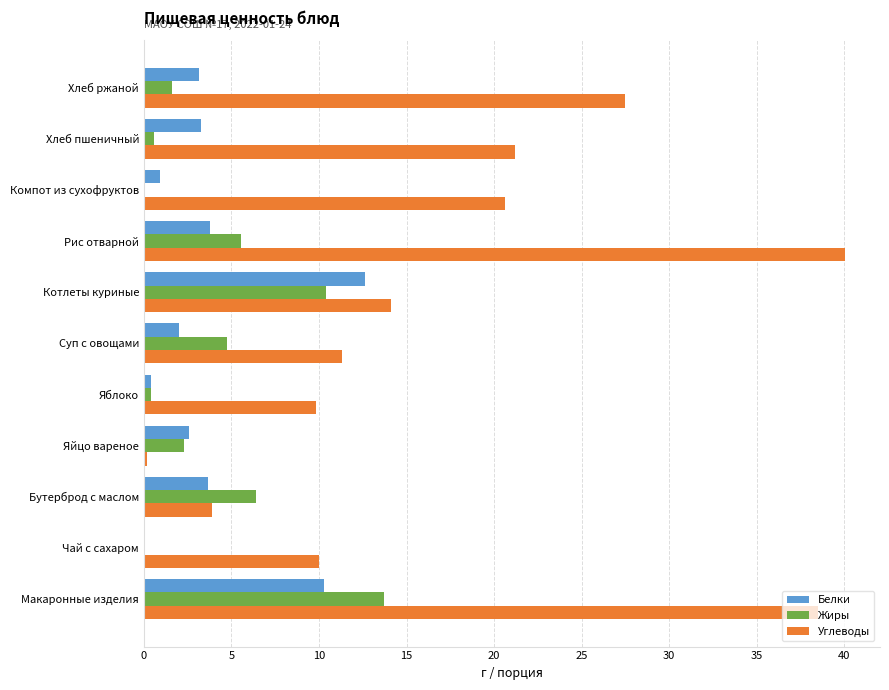

What value does the Белки series have at Бутерброд с маслом?

3.7